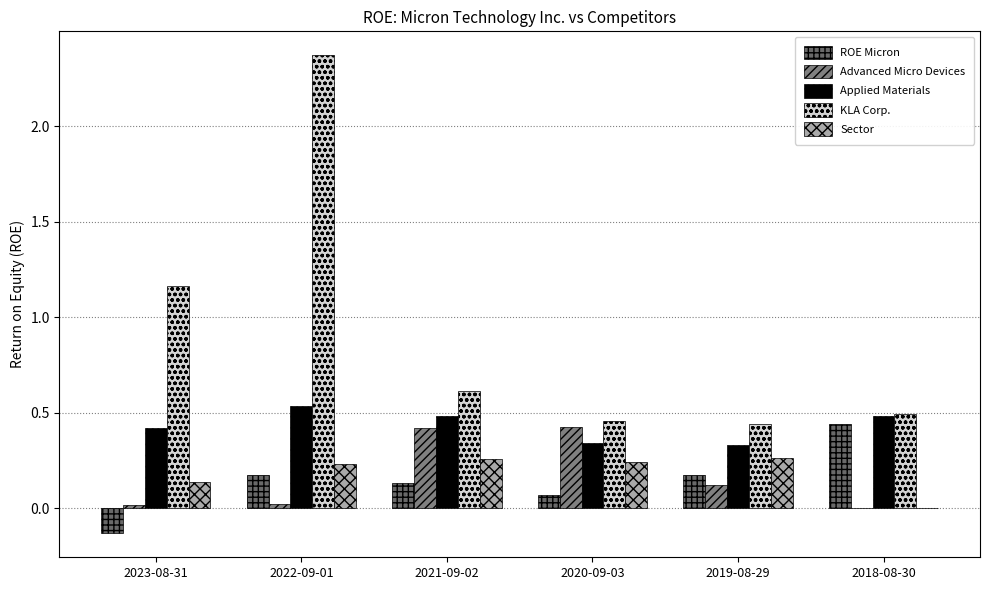

Between 2019-08-29 and 2018-08-30, which series saw the biggest shift?

Sector